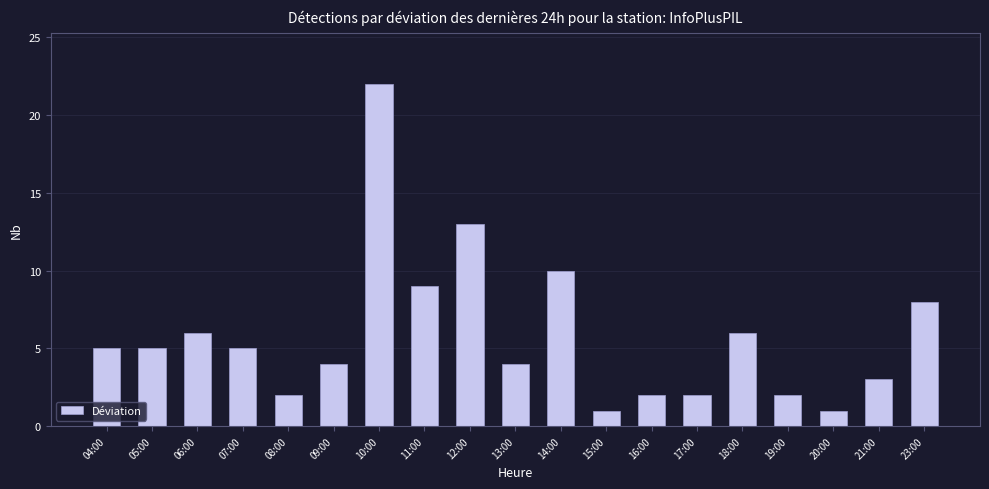

At which category does the chart reach its peak across all series?

10:00